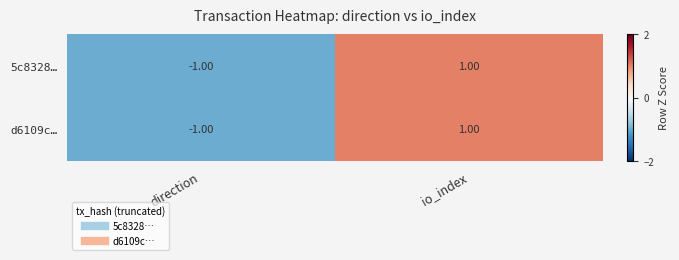

At which category is the sum across all series the highest?

io_index